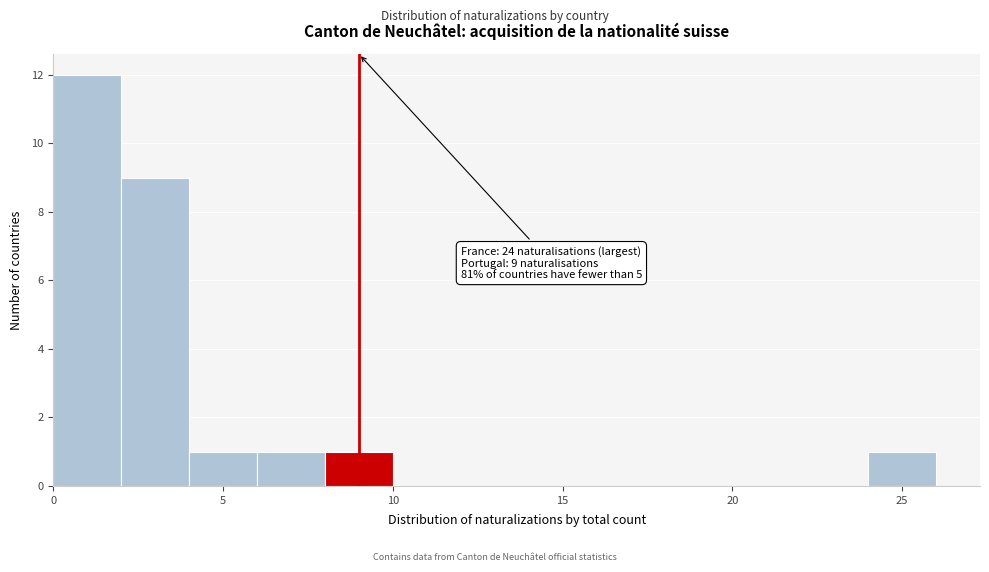

Which range on the x-axis has the tallest bar?

0 to 2